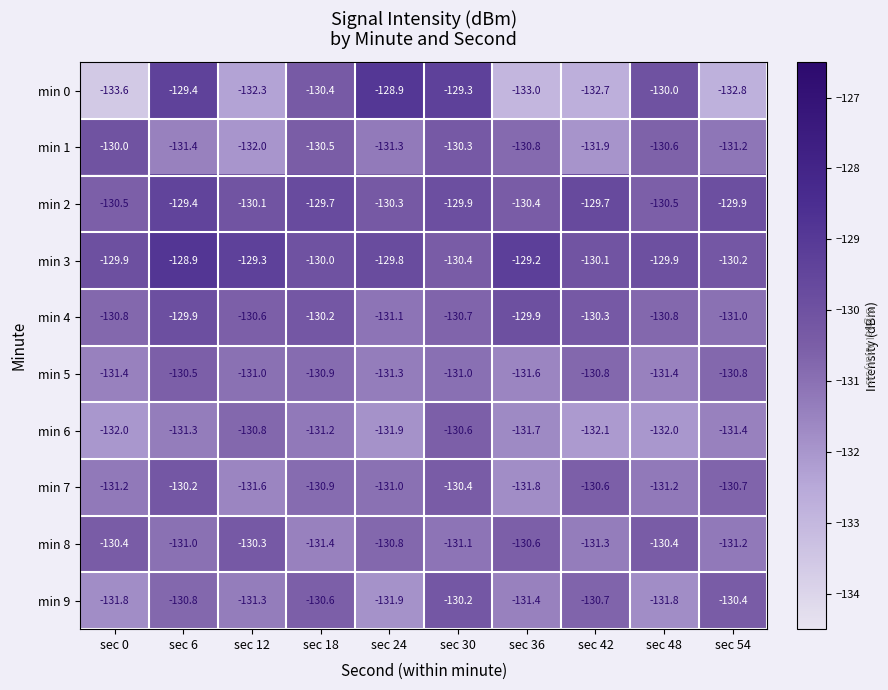

Which series has the largest range (max minus min)?

min 0